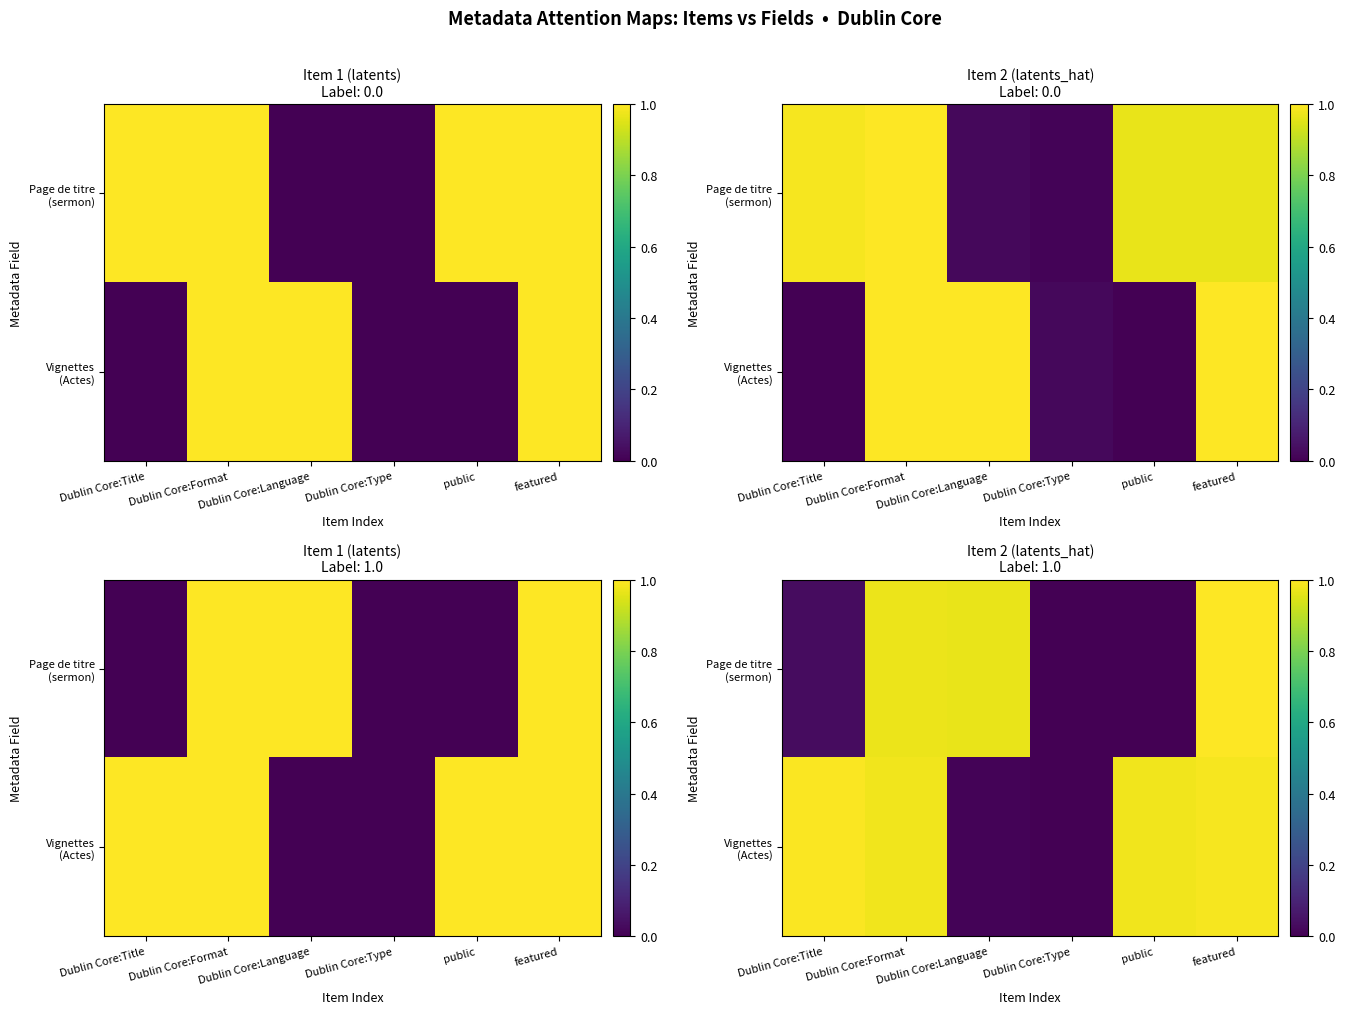

At which category does the chart reach its minimum across all series?

Dublin Core:Type